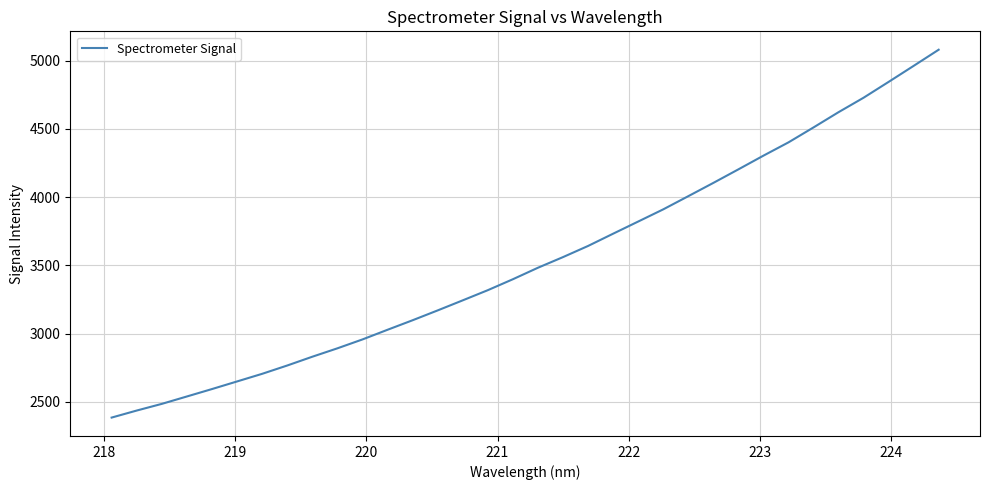

What is the difference between the maximum and minimum values?

2695.7